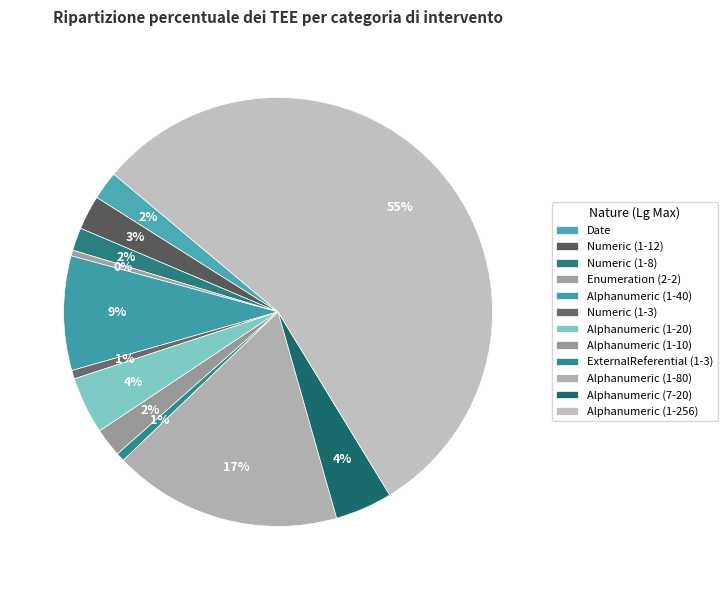

What is the total percentage of Alphanumeric (1-40) and Numeric (1-12)?

11.2%